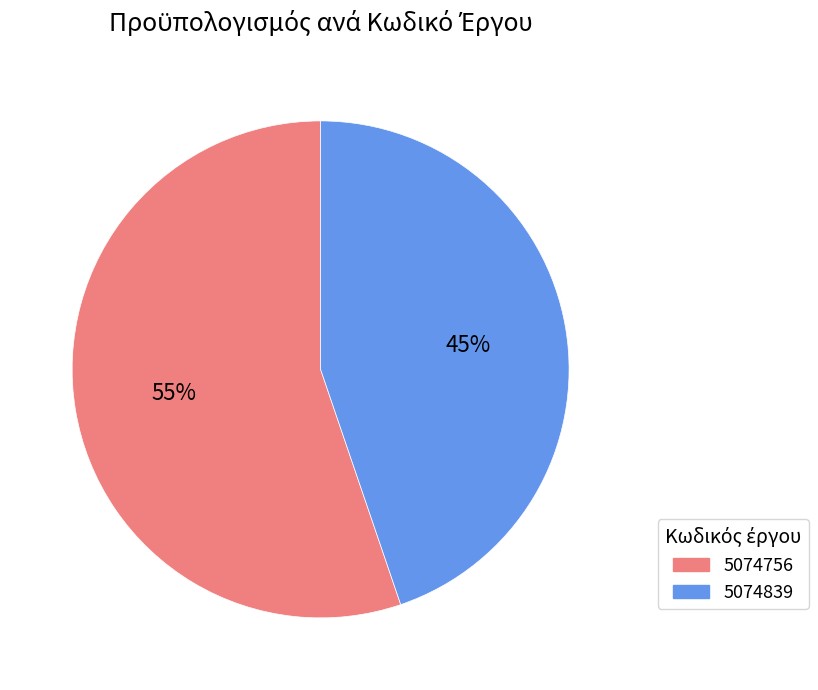

To the nearest percent, what is the combined percentage of 5074839 and 5074756?

100%